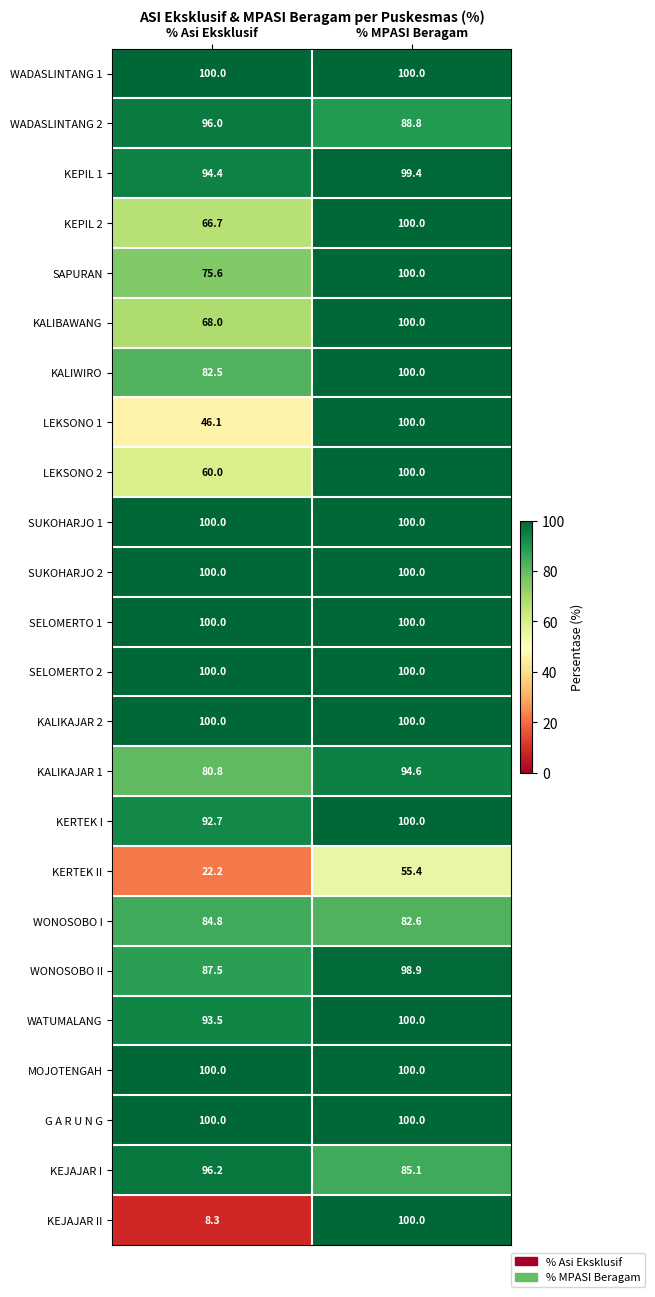

True or false: KALIBAWANG has a value of 68.0 at % Asi Eksklusif.

True